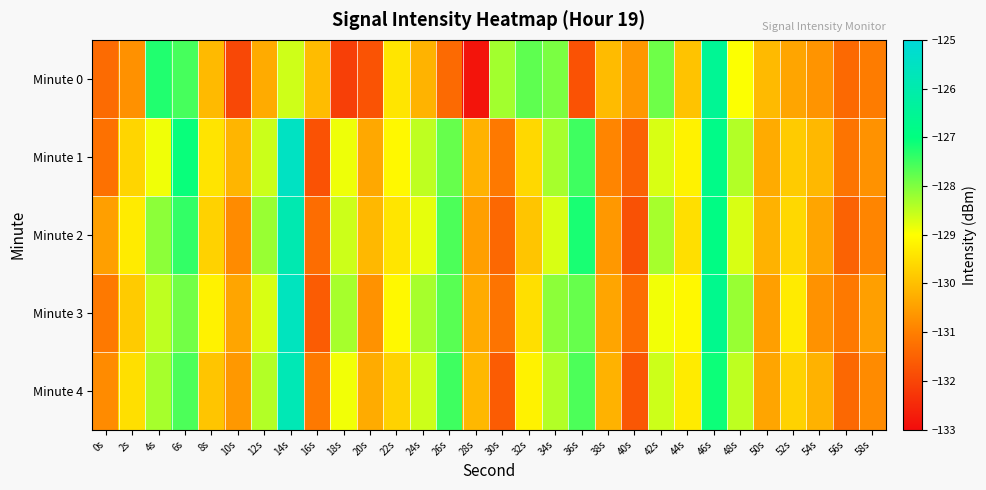

List the series in order of their peak value, lowest first.

Minute 0, Minute 2, Minute 4, Minute 3, Minute 1